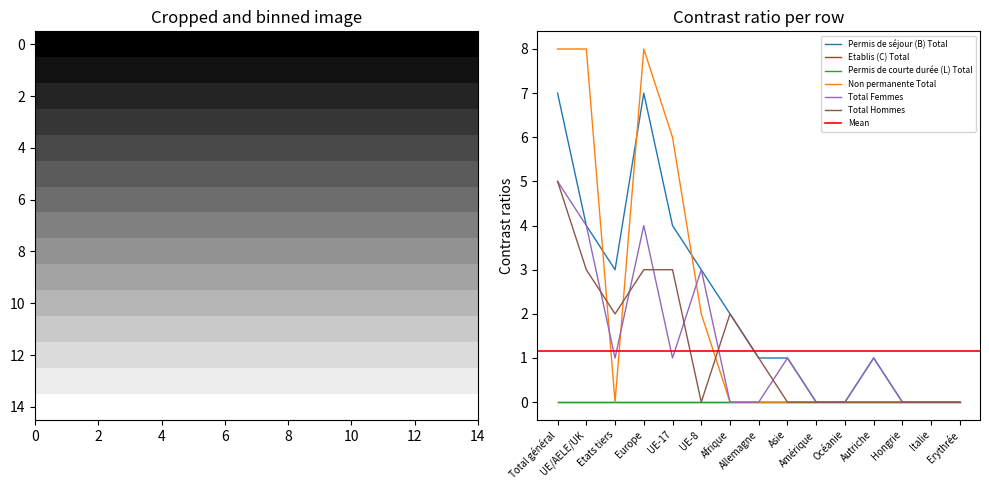

Does the chart display data point markers on the line(s)?

No